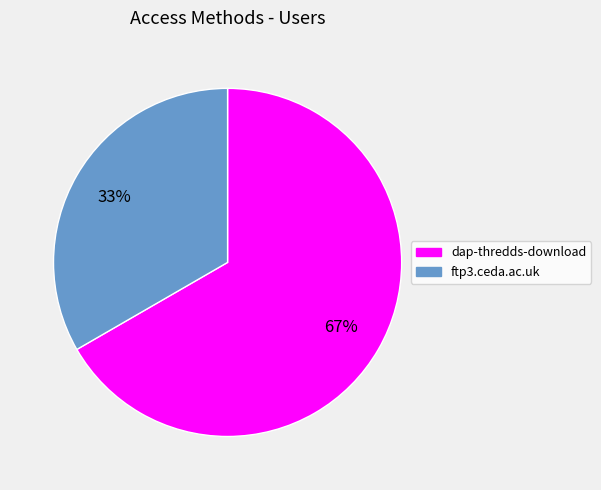

Is there a majority slice in this chart?

Yes